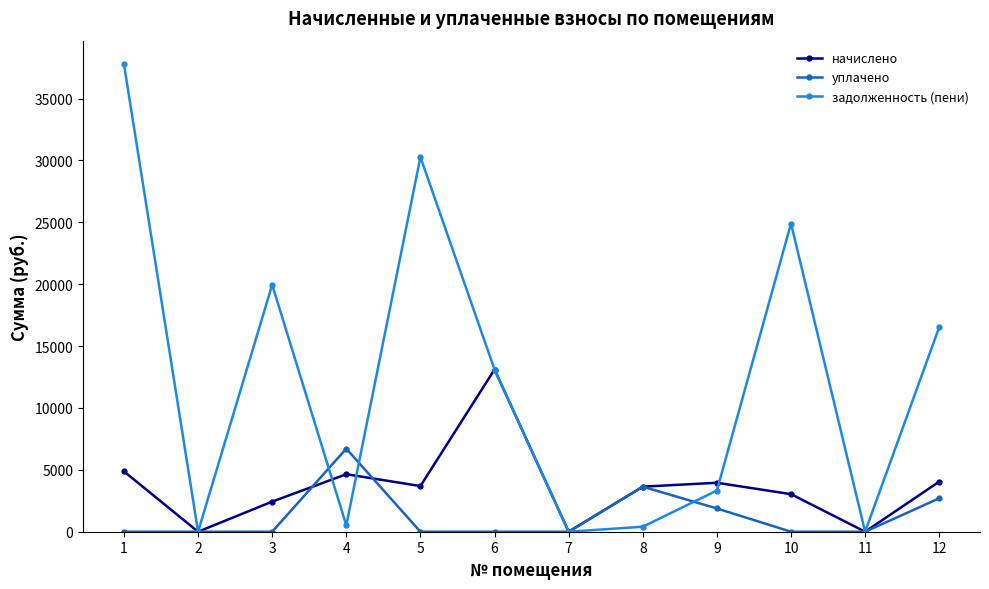

Which series changed the most between 5 and 11?

задолженность (пени)